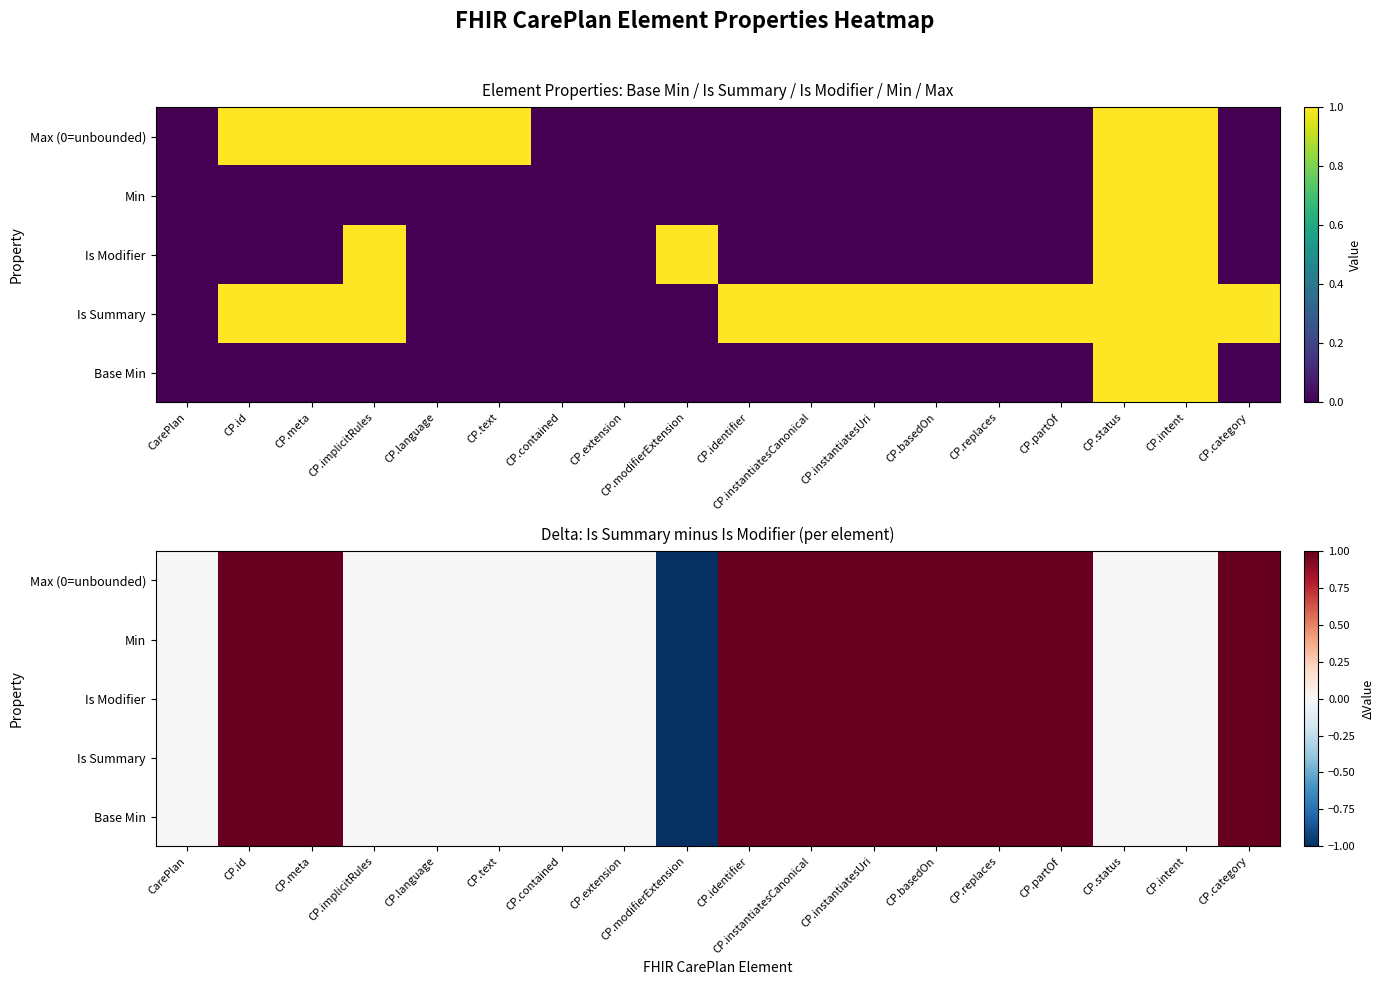

Which has a higher value, CP.text or CP.extension?

CP.text